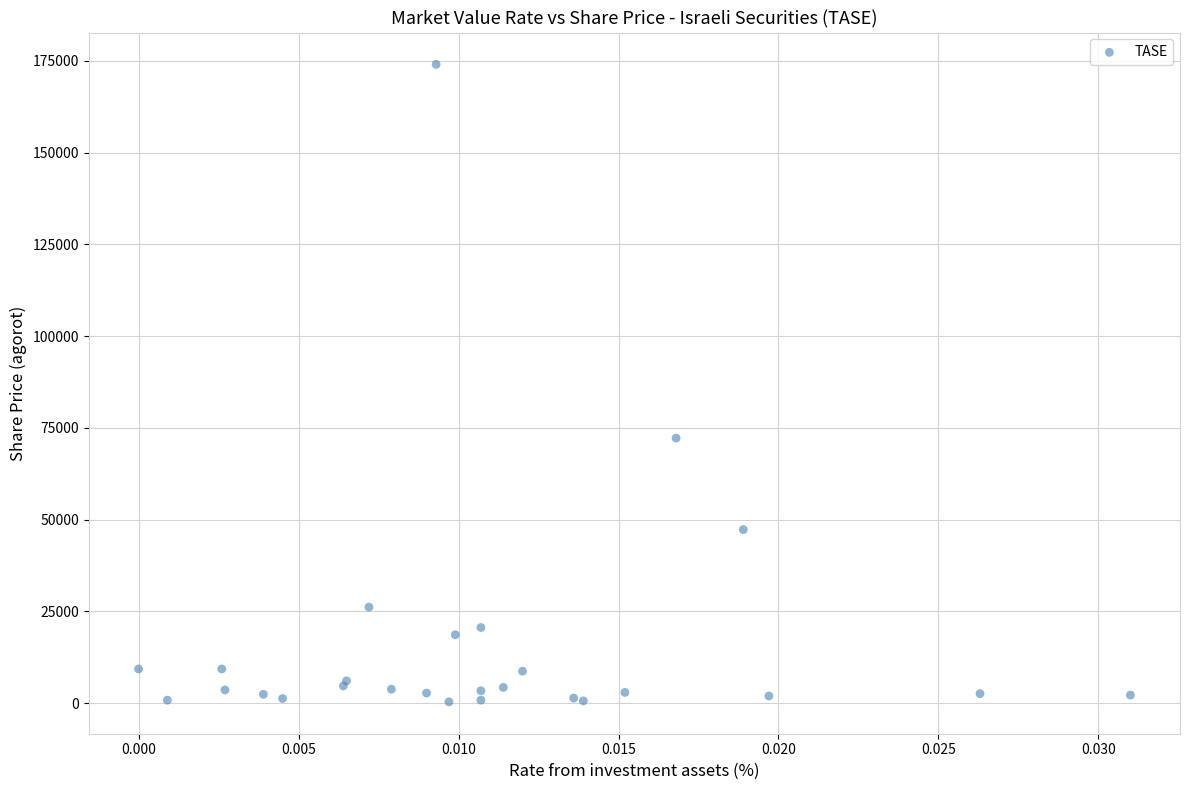

What Y value in the scatter plot is closest to 87178?

72200.0